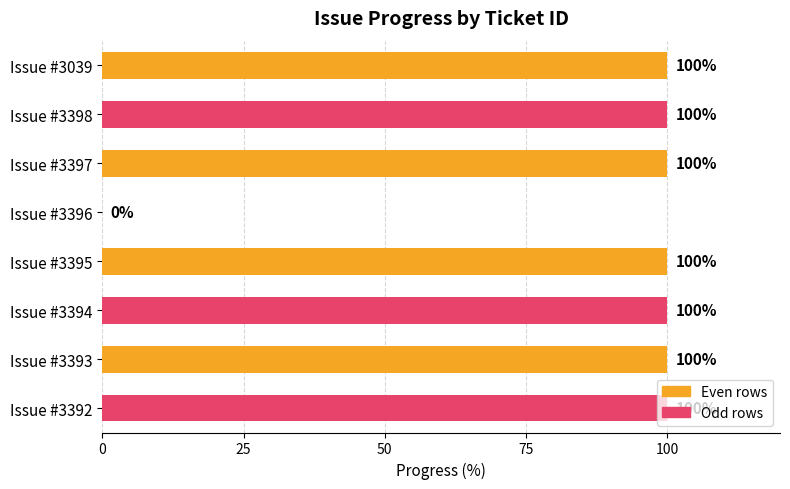

What is the sum of the values at Issue #3392 and Issue #3394?

200